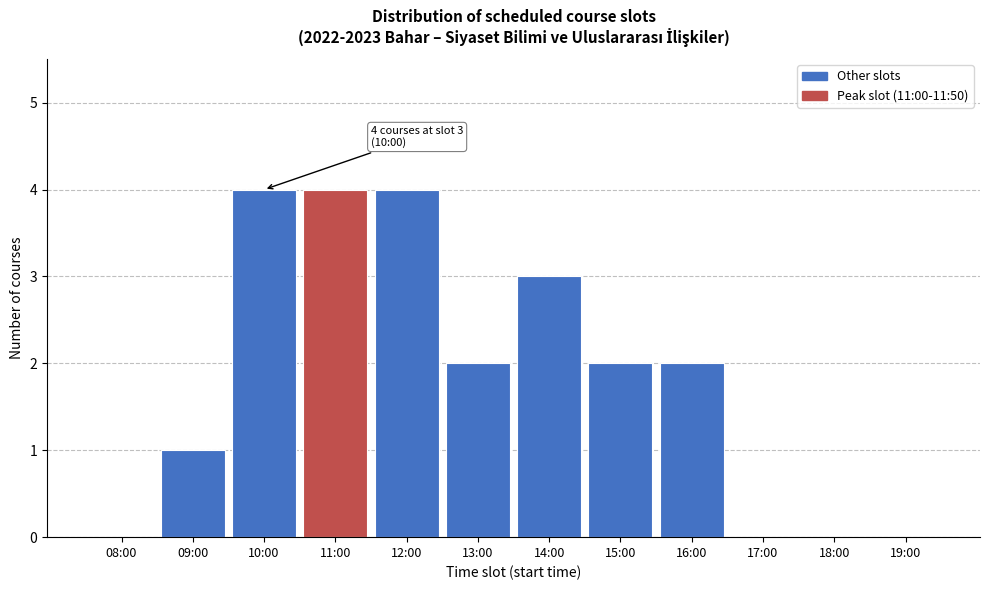

Reading right to left, extract all data points from this chart.

19:00=0	18:00=0	17:00=0	16:00=2	15:00=2	14:00=3	13:00=2	12:00=4	11:00=4	10:00=4	09:00=1	08:00=0